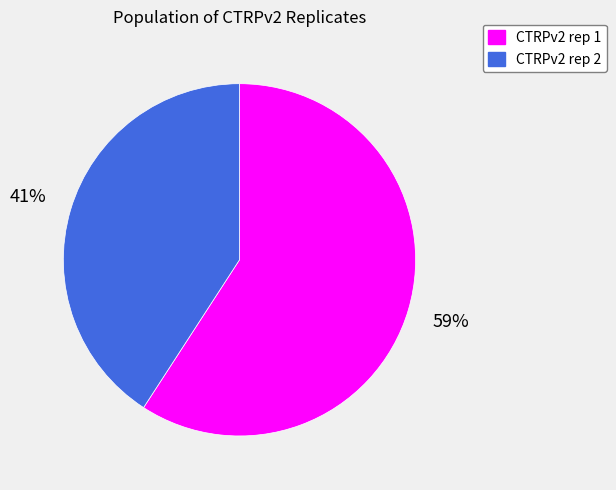

Combined, do CTRPv2 rep 2 and CTRPv2 rep 1 account for over 50%?

Yes